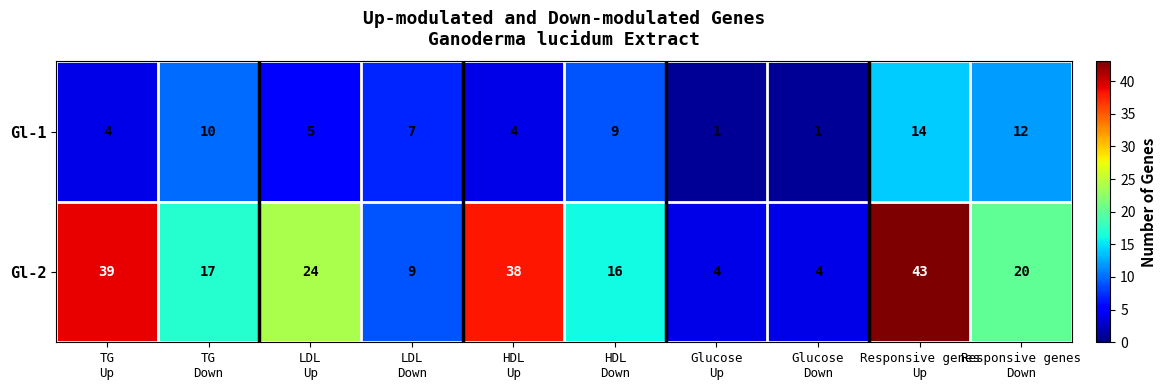

What is the minimum value for Gl-2?

4